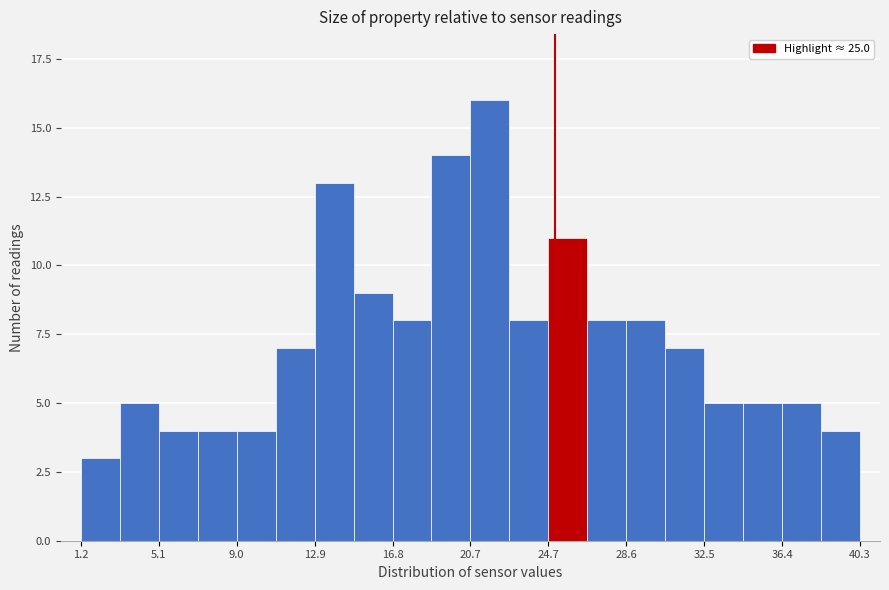

Around what value on the x-axis is the tallest bar? Give the approximate position of its centre, as read against the axis.

21.5